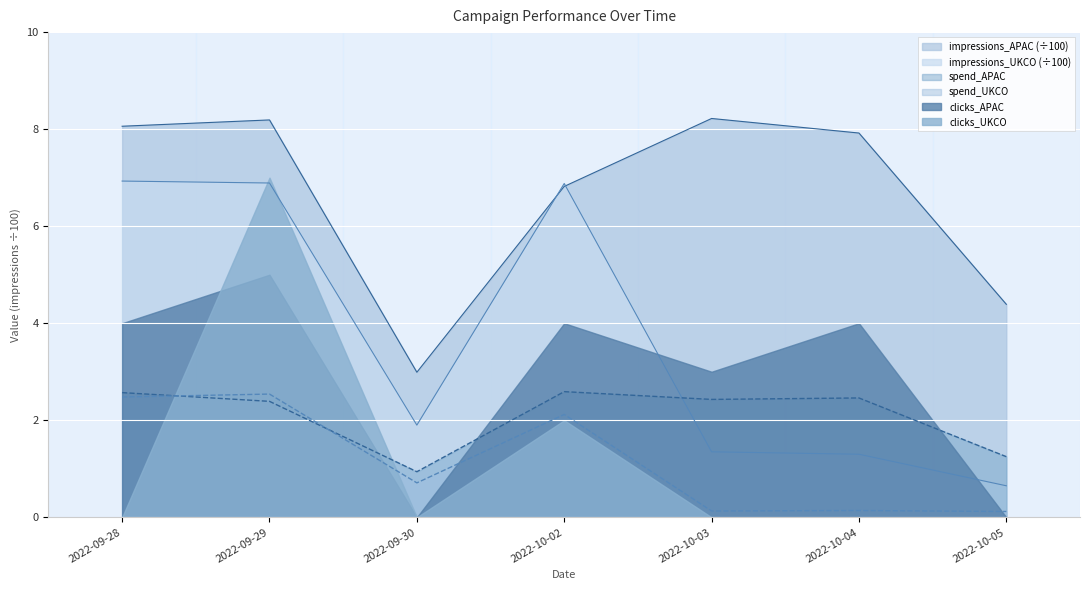

Count the number of data series in this chart.

6